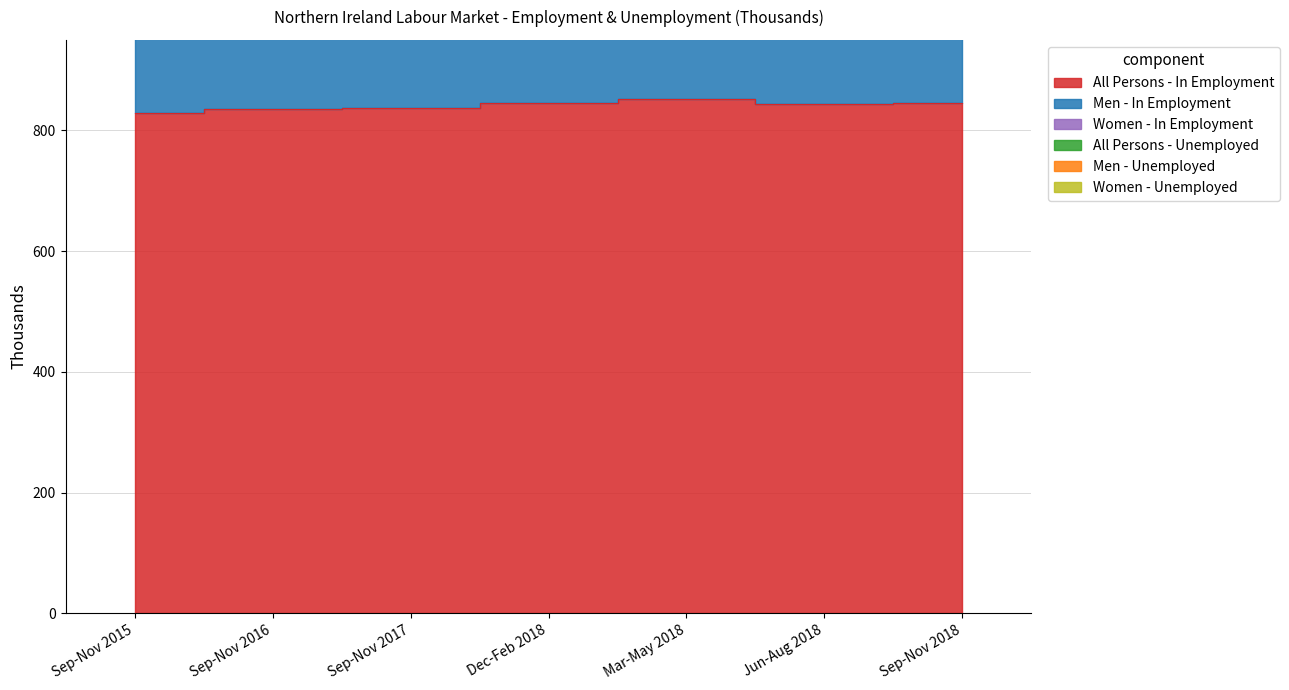

How many data points does each series have?

7